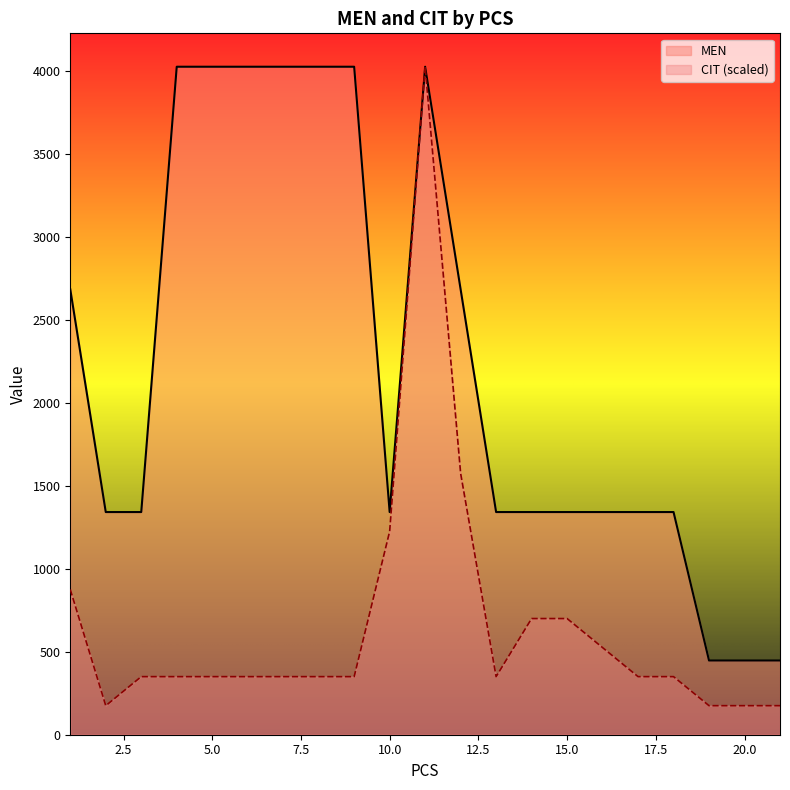

The MEN series shows 4023.0 at 7. True or false?

True